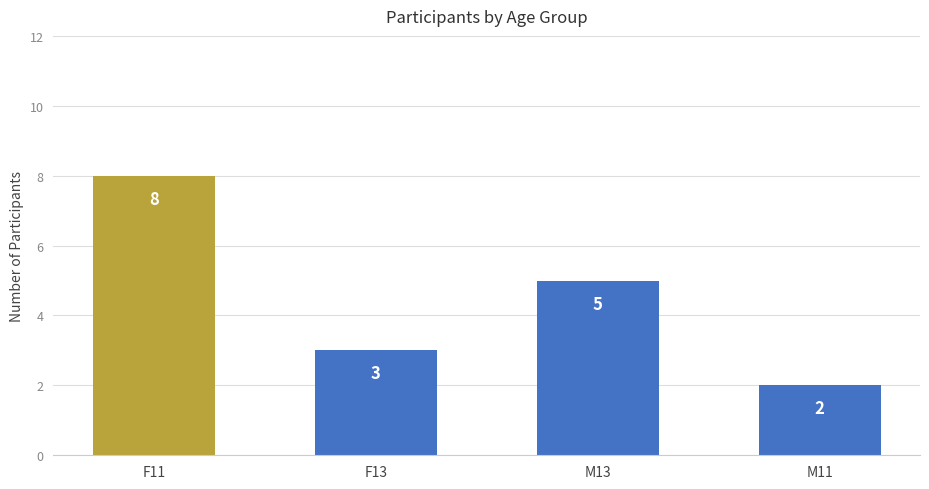

List the labels in order of value, smallest first.

M11, F13, M13, F11